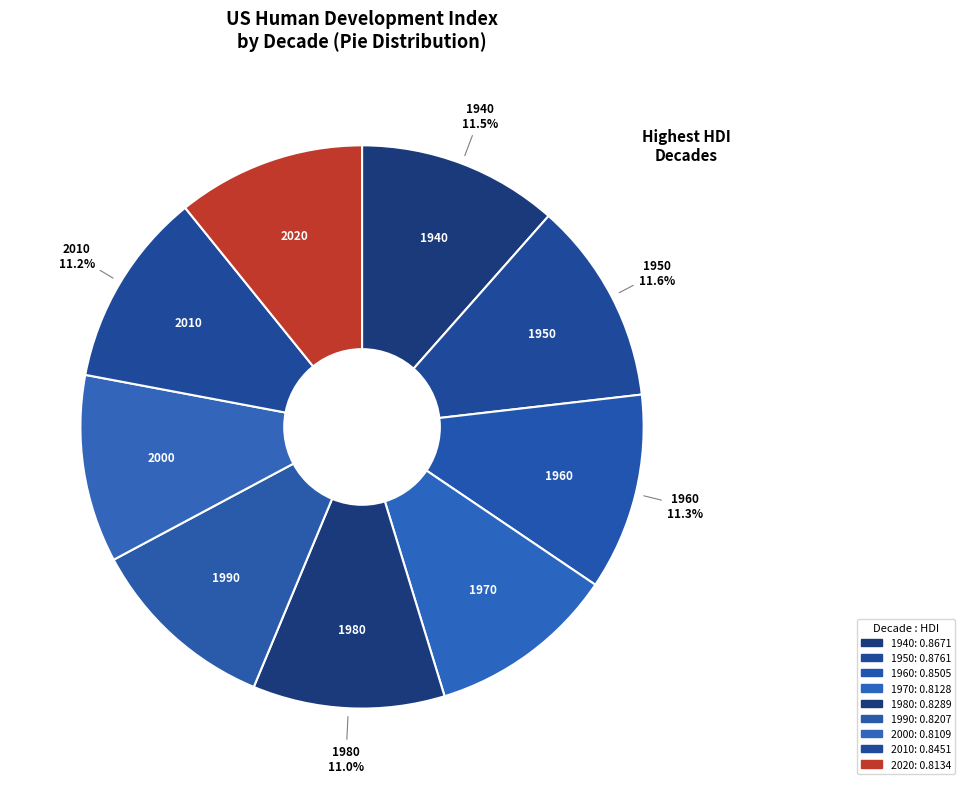

To the nearest percent, what percentage of the pie is 2020?

11%